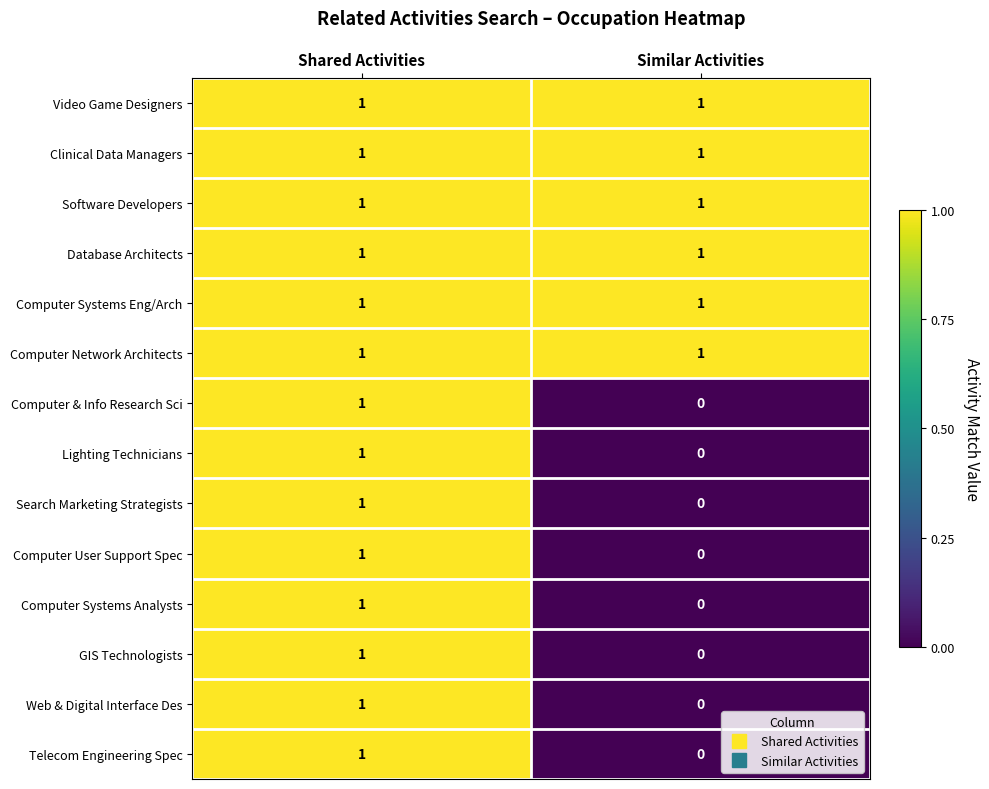

What is the total value across all series at Similar Activities?

6